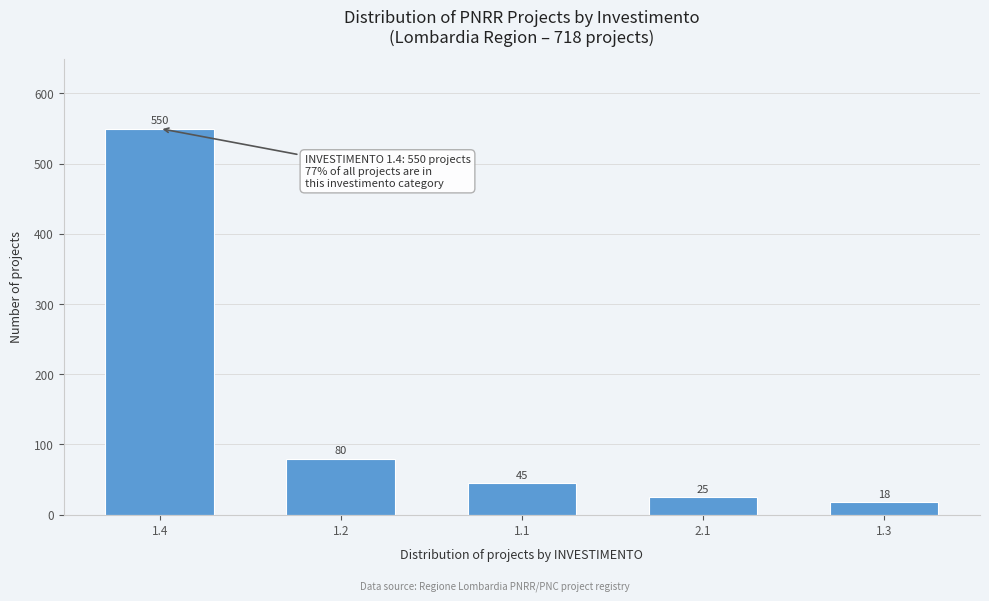

Reading left to right, what are all the values shown in this chart?

550	80	45	25	18